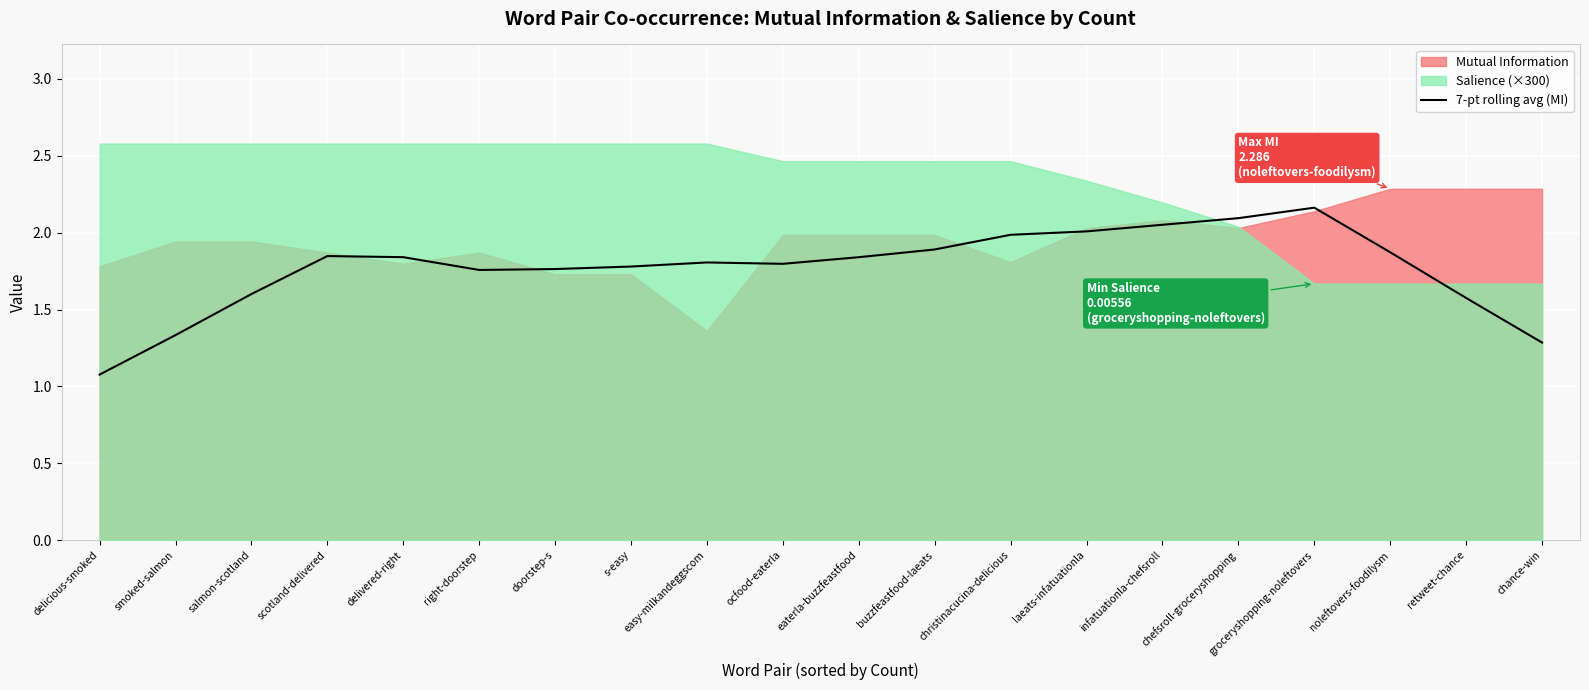

The 7-pt rolling avg (MI) series shows 1.9 at buzzfeastfood-laeats. True or false?

True